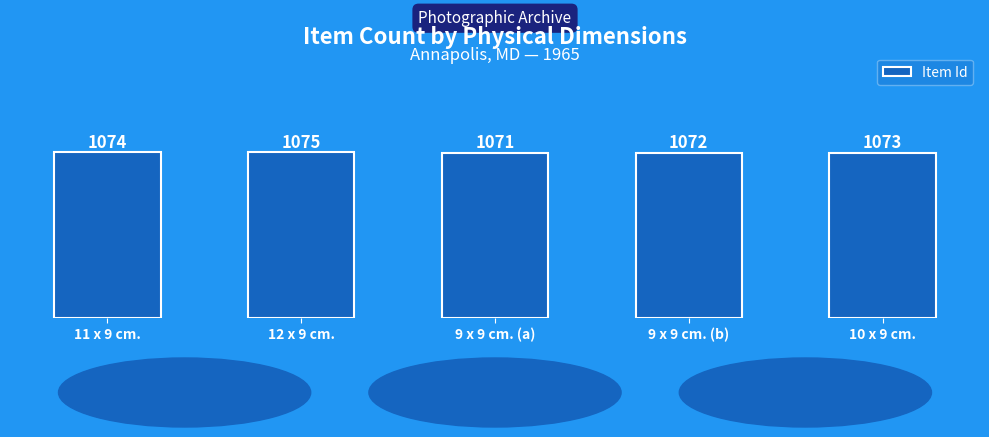

Rank the categories by value from highest to lowest.

12 x 9 cm., 11 x 9 cm., 10 x 9 cm., 9 x 9 cm. (b), 9 x 9 cm. (a)